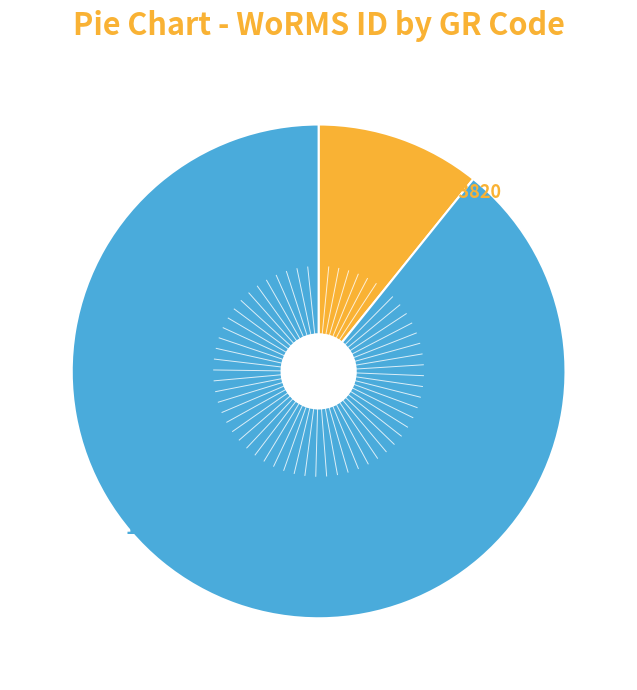

How many slices are in this pie chart?

2